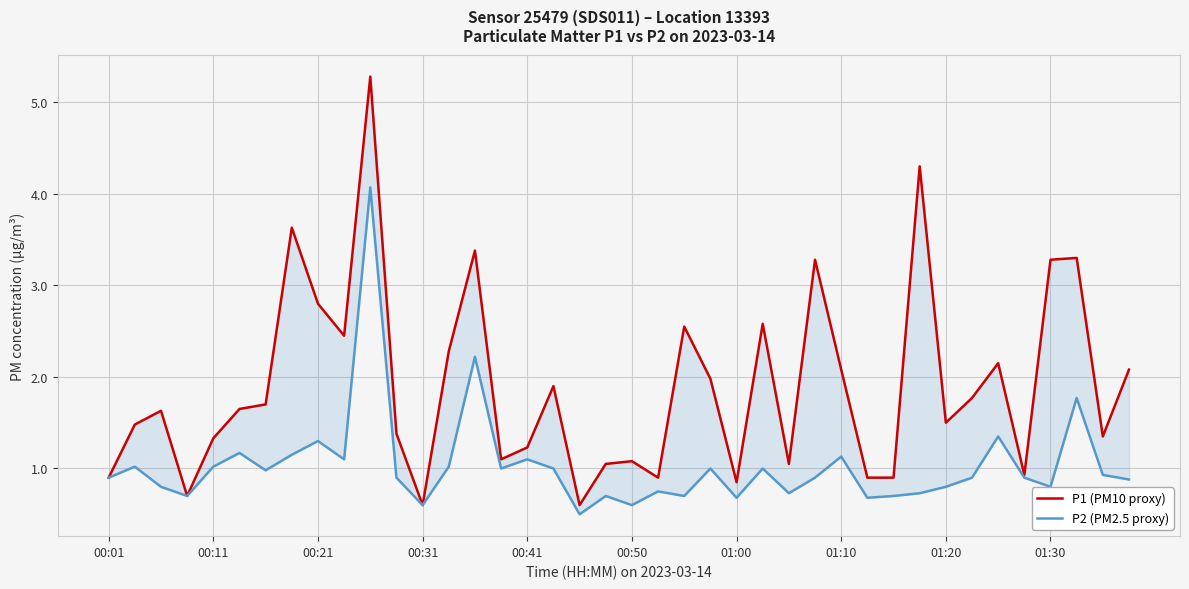

What are all the series names shown in the legend?

P1 (PM10 proxy), P2 (PM2.5 proxy)